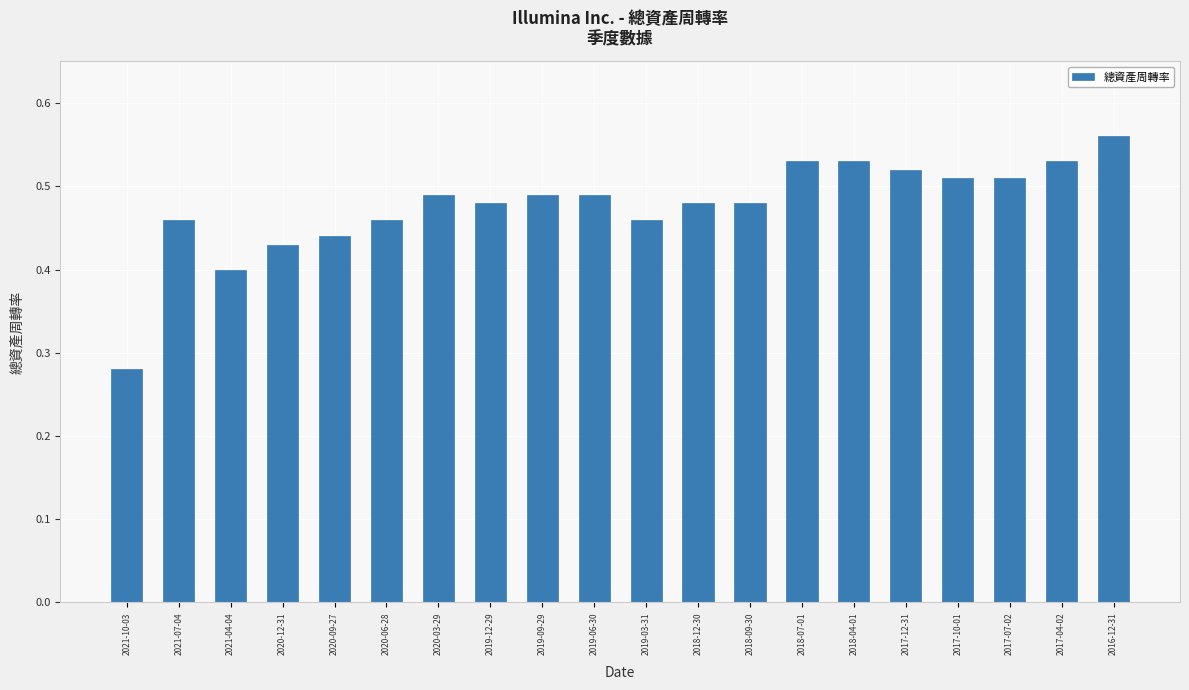

How many series are shown in this chart?

1